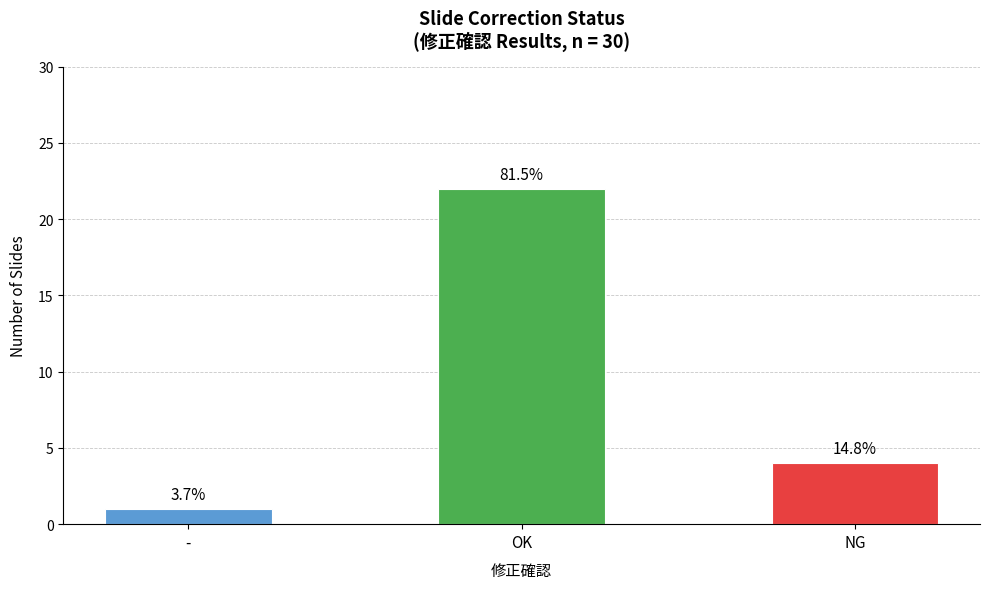

What is the change in value from - to OK?

+21